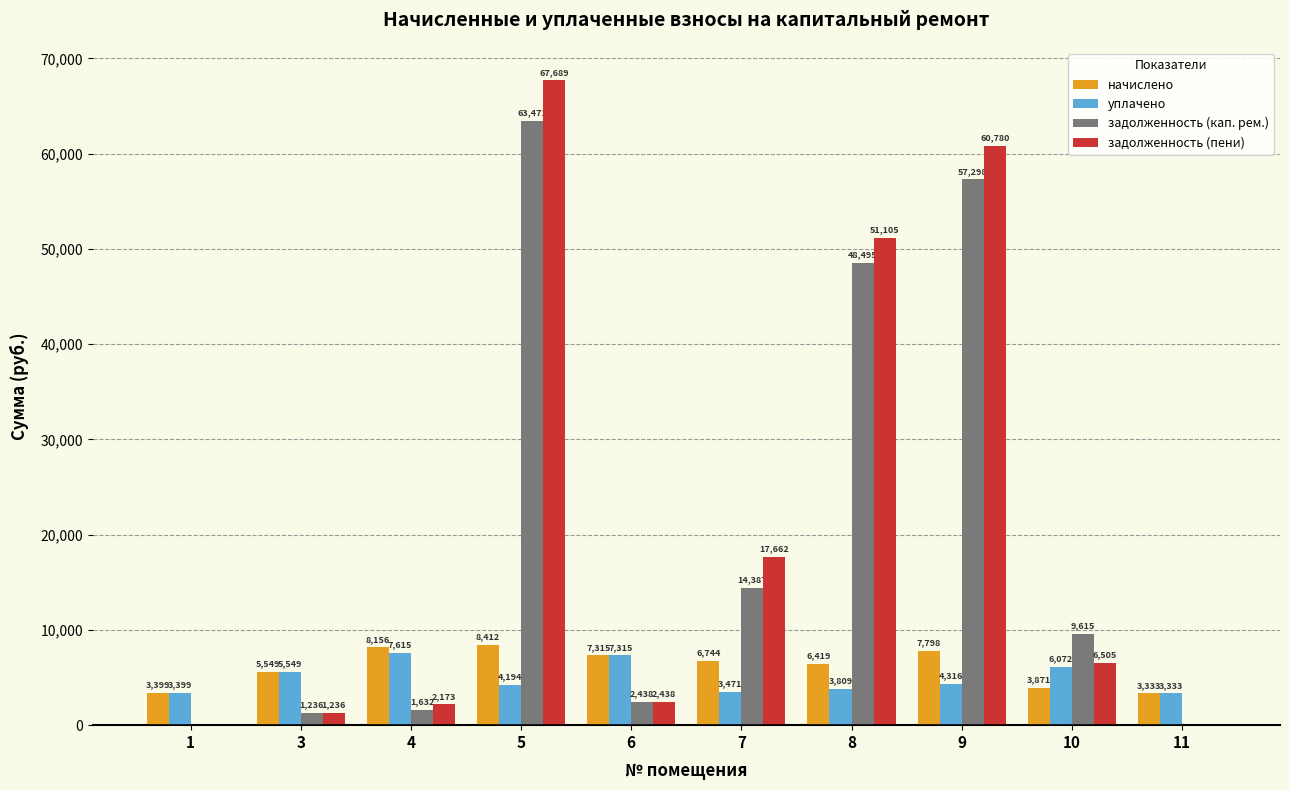

The value of начислено at 5 is 12646.4. True or false?

False